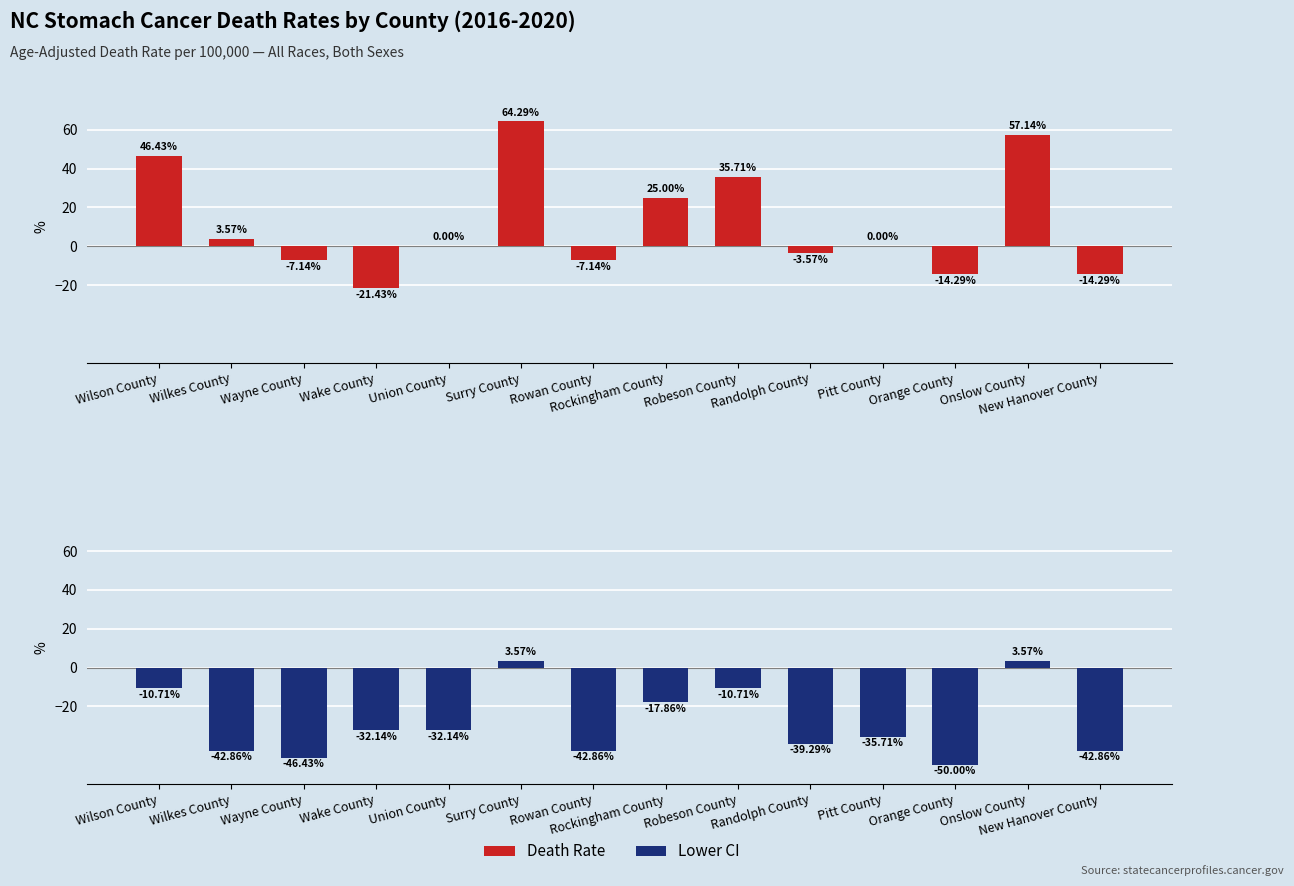

Which category has the lowest value across all series?

Orange County